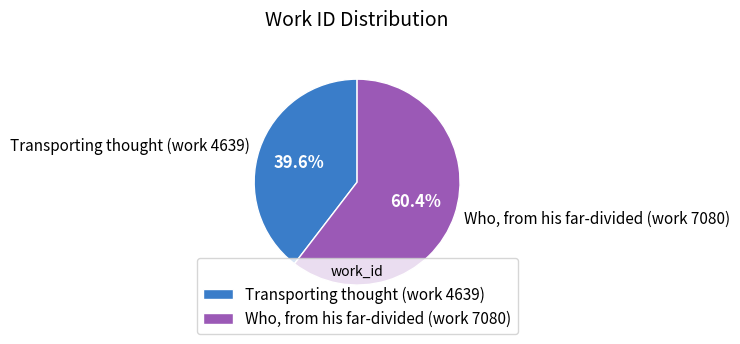

What is the largest slice in the pie chart?

Who, from his far-divided (work 7080)